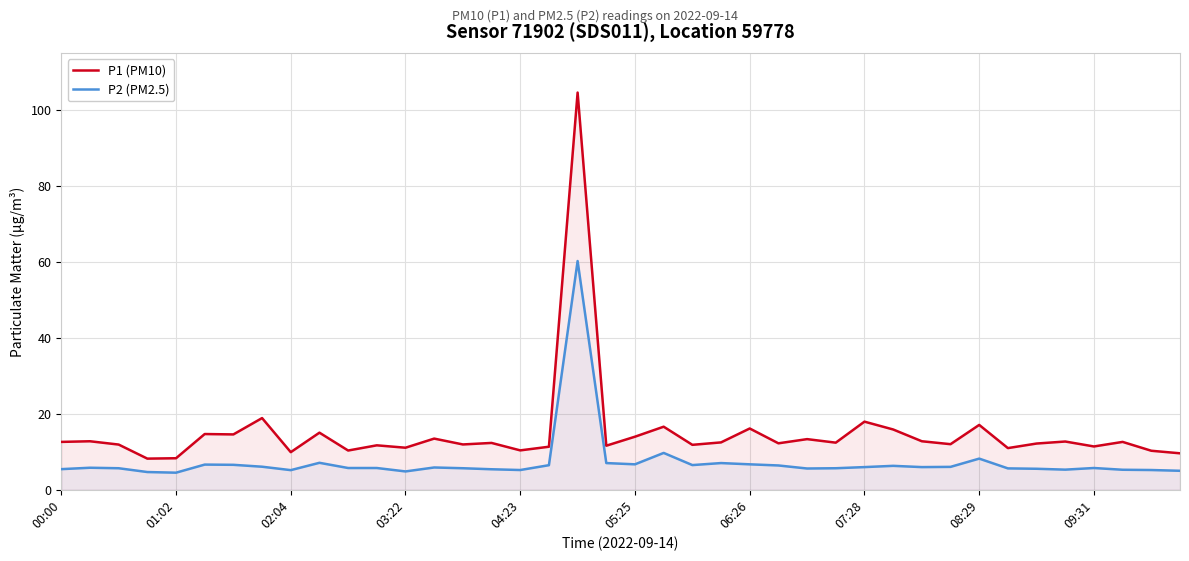

The value of P1 (PM10) at 08:29 is 5.6. True or false?

False